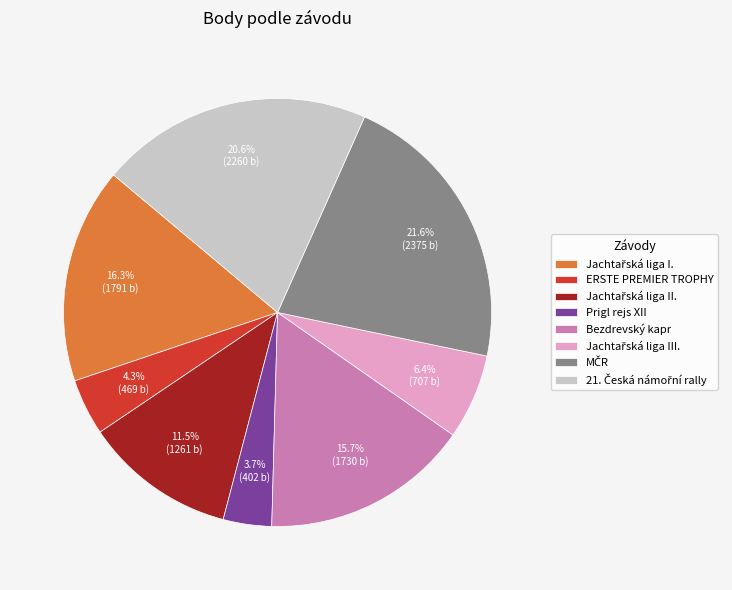

Is there any slice that represents more than half of the pie?

No